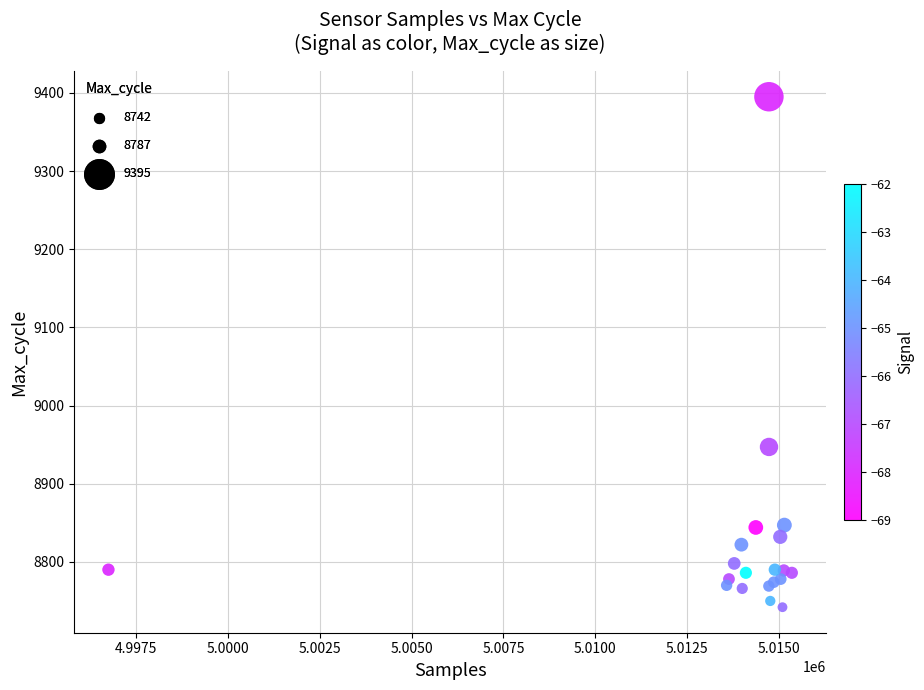

What Y value in the scatter plot is closest to 9068?

8947